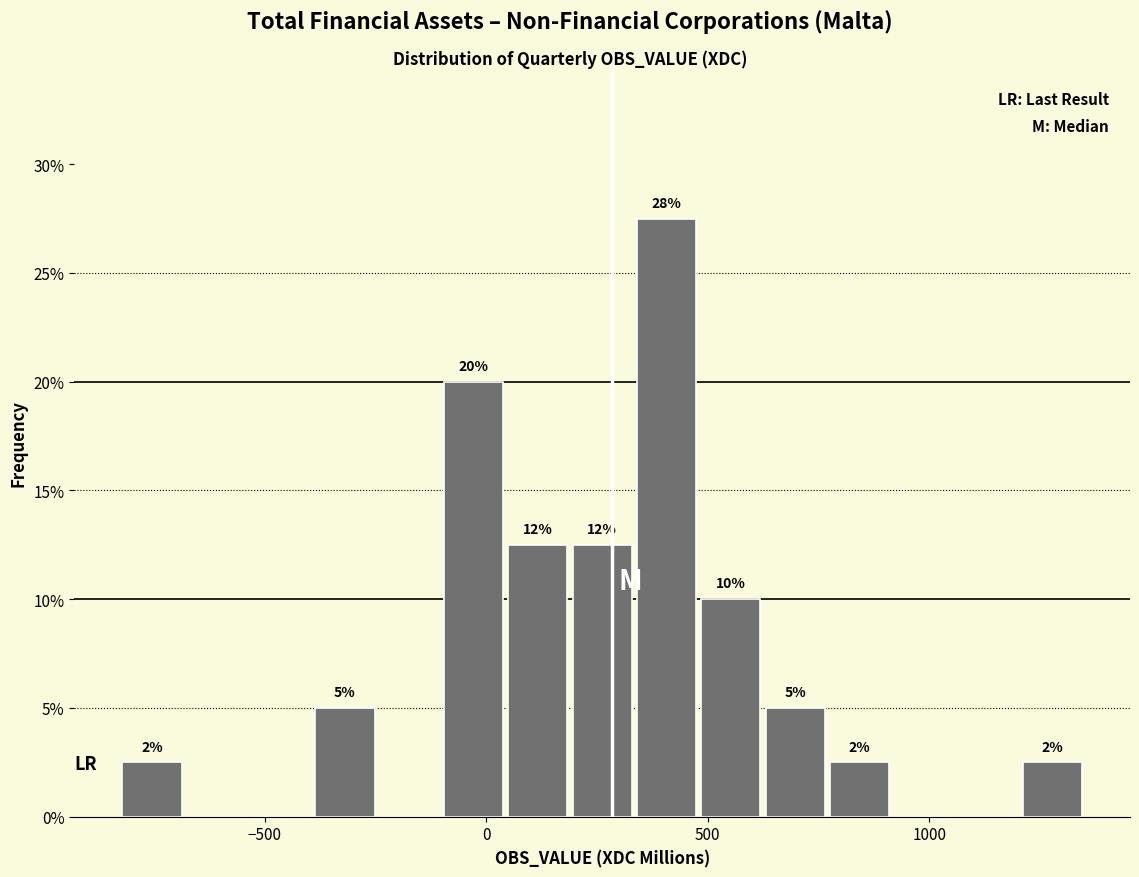

Around what value on the x-axis is the tallest bar? Give the approximate position of its centre, as read against the axis.

400